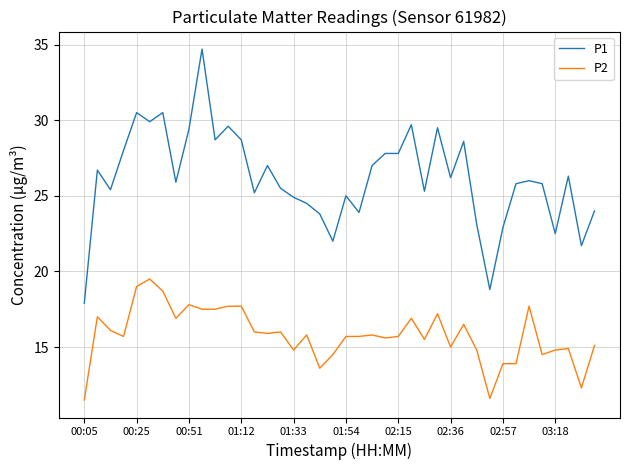

What is the difference between the maximum and minimum values in the P2 series?

8.0